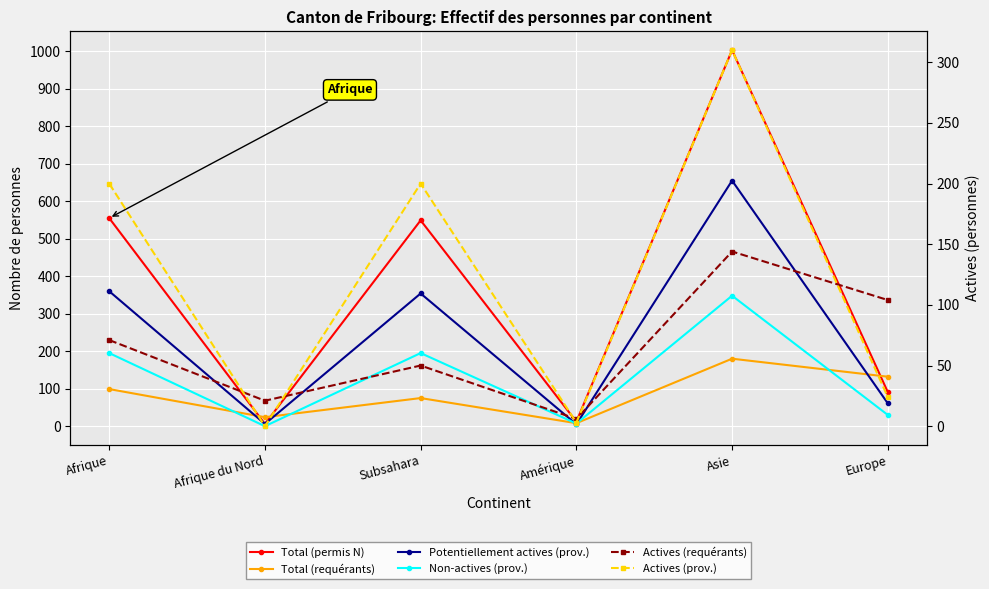

The Non-actives (prov.) series shows 195 at Afrique. True or false?

True